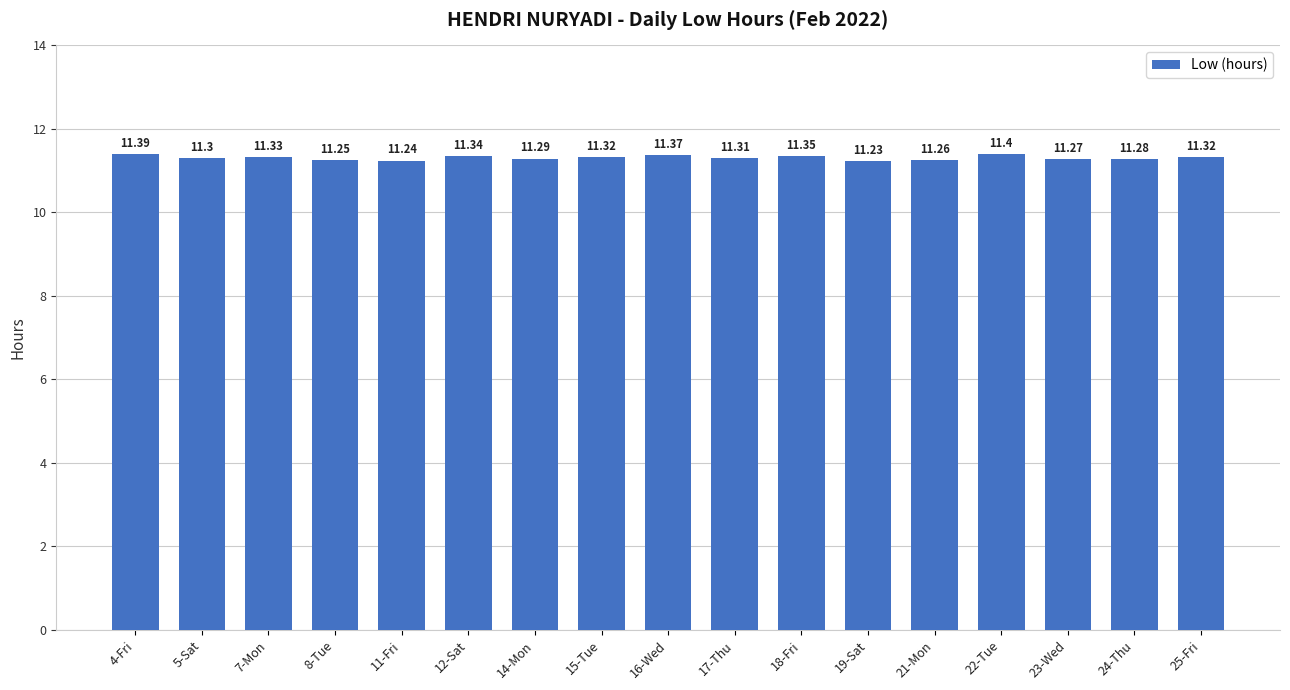

Is it true that the value at 5-Sat is 16.2?

False